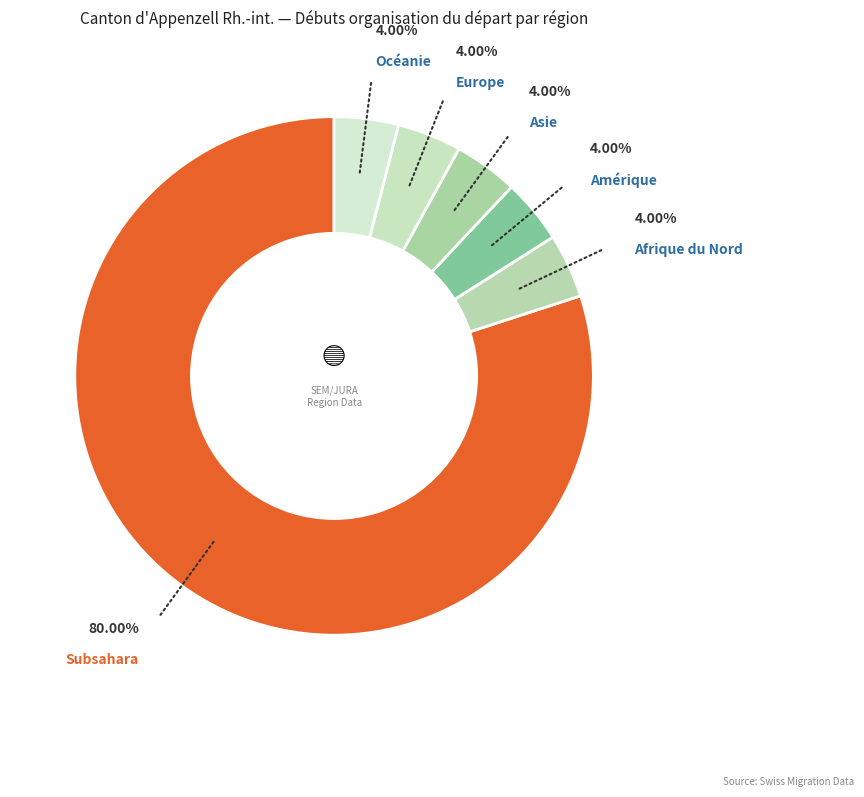

How many slices are in this pie chart?

6